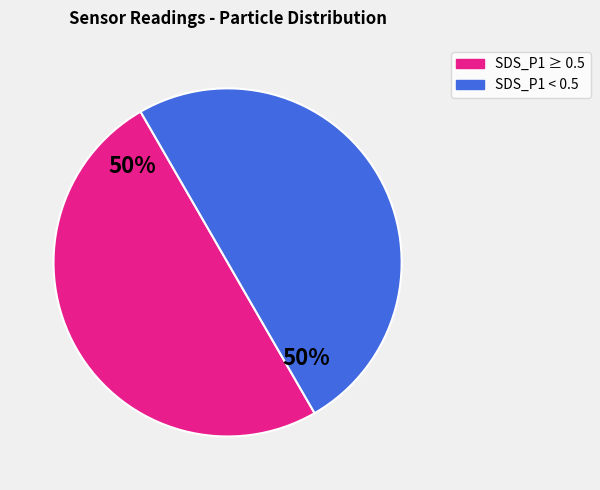

To the nearest percent, what is the average slice percentage?

50%